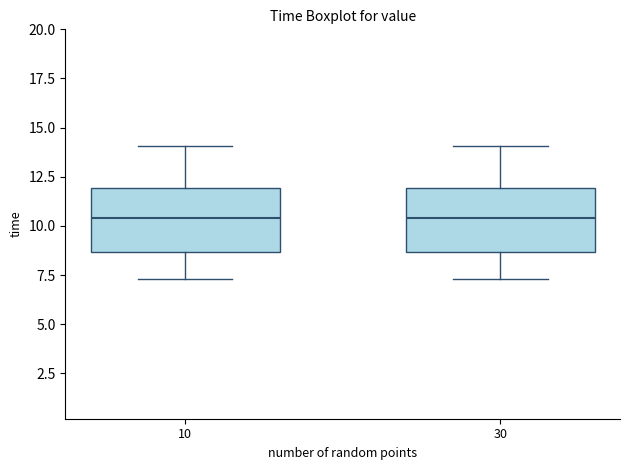

Where is the upper edge of the box at x = 10 on the y-axis? The values are not printed on the chart, so give them approximately, as read against the axis.

12.0